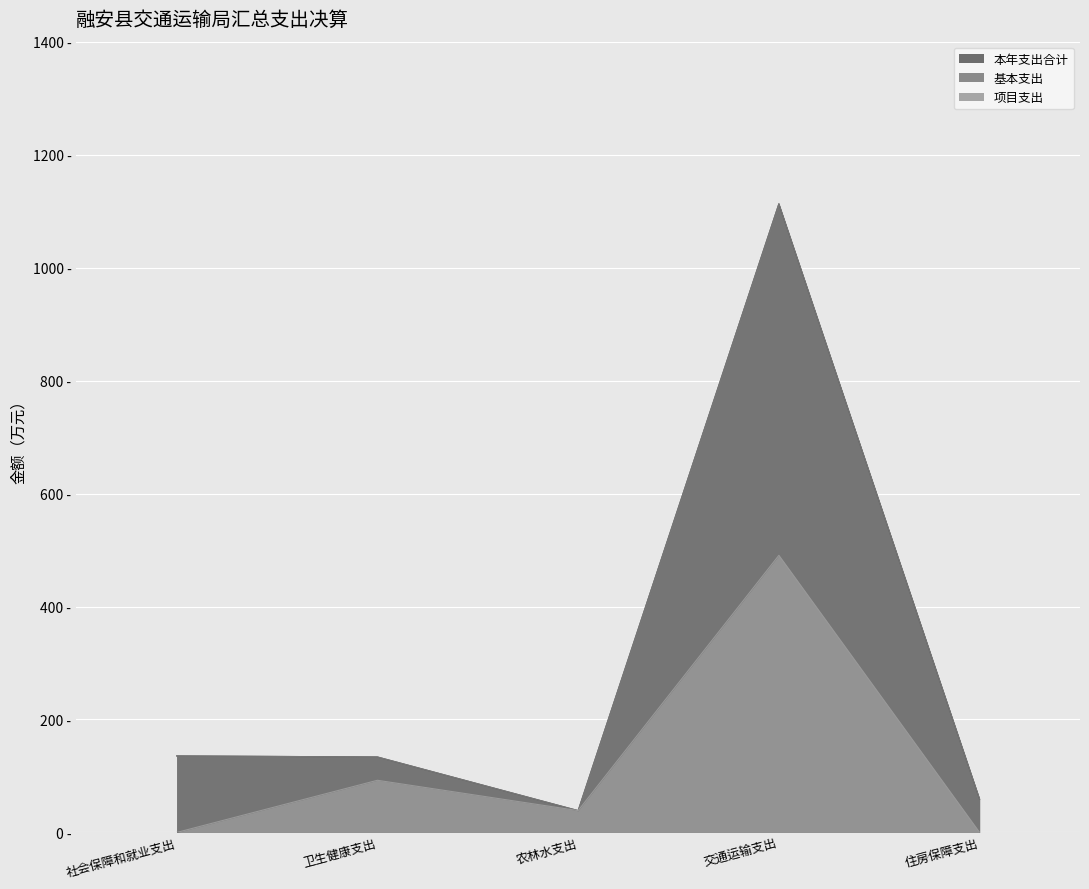

Reading left to right, what are all the values shown in this chart?

基本支出: 社会保障和就业支出=135.5	卫生健康支出=133.7	农林水支出=38.7	交通运输支出=1113.0	住房保障支出=59.0
项目支出: 社会保障和就业支出=0.0	卫生健康支出=92.4	农林水支出=38.7	交通运输支出=490.6	住房保障支出=0.0
本年支出合计: 社会保障和就业支出=135.5	卫生健康支出=133.7	农林水支出=38.7	交通运输支出=1113.0	住房保障支出=59.0